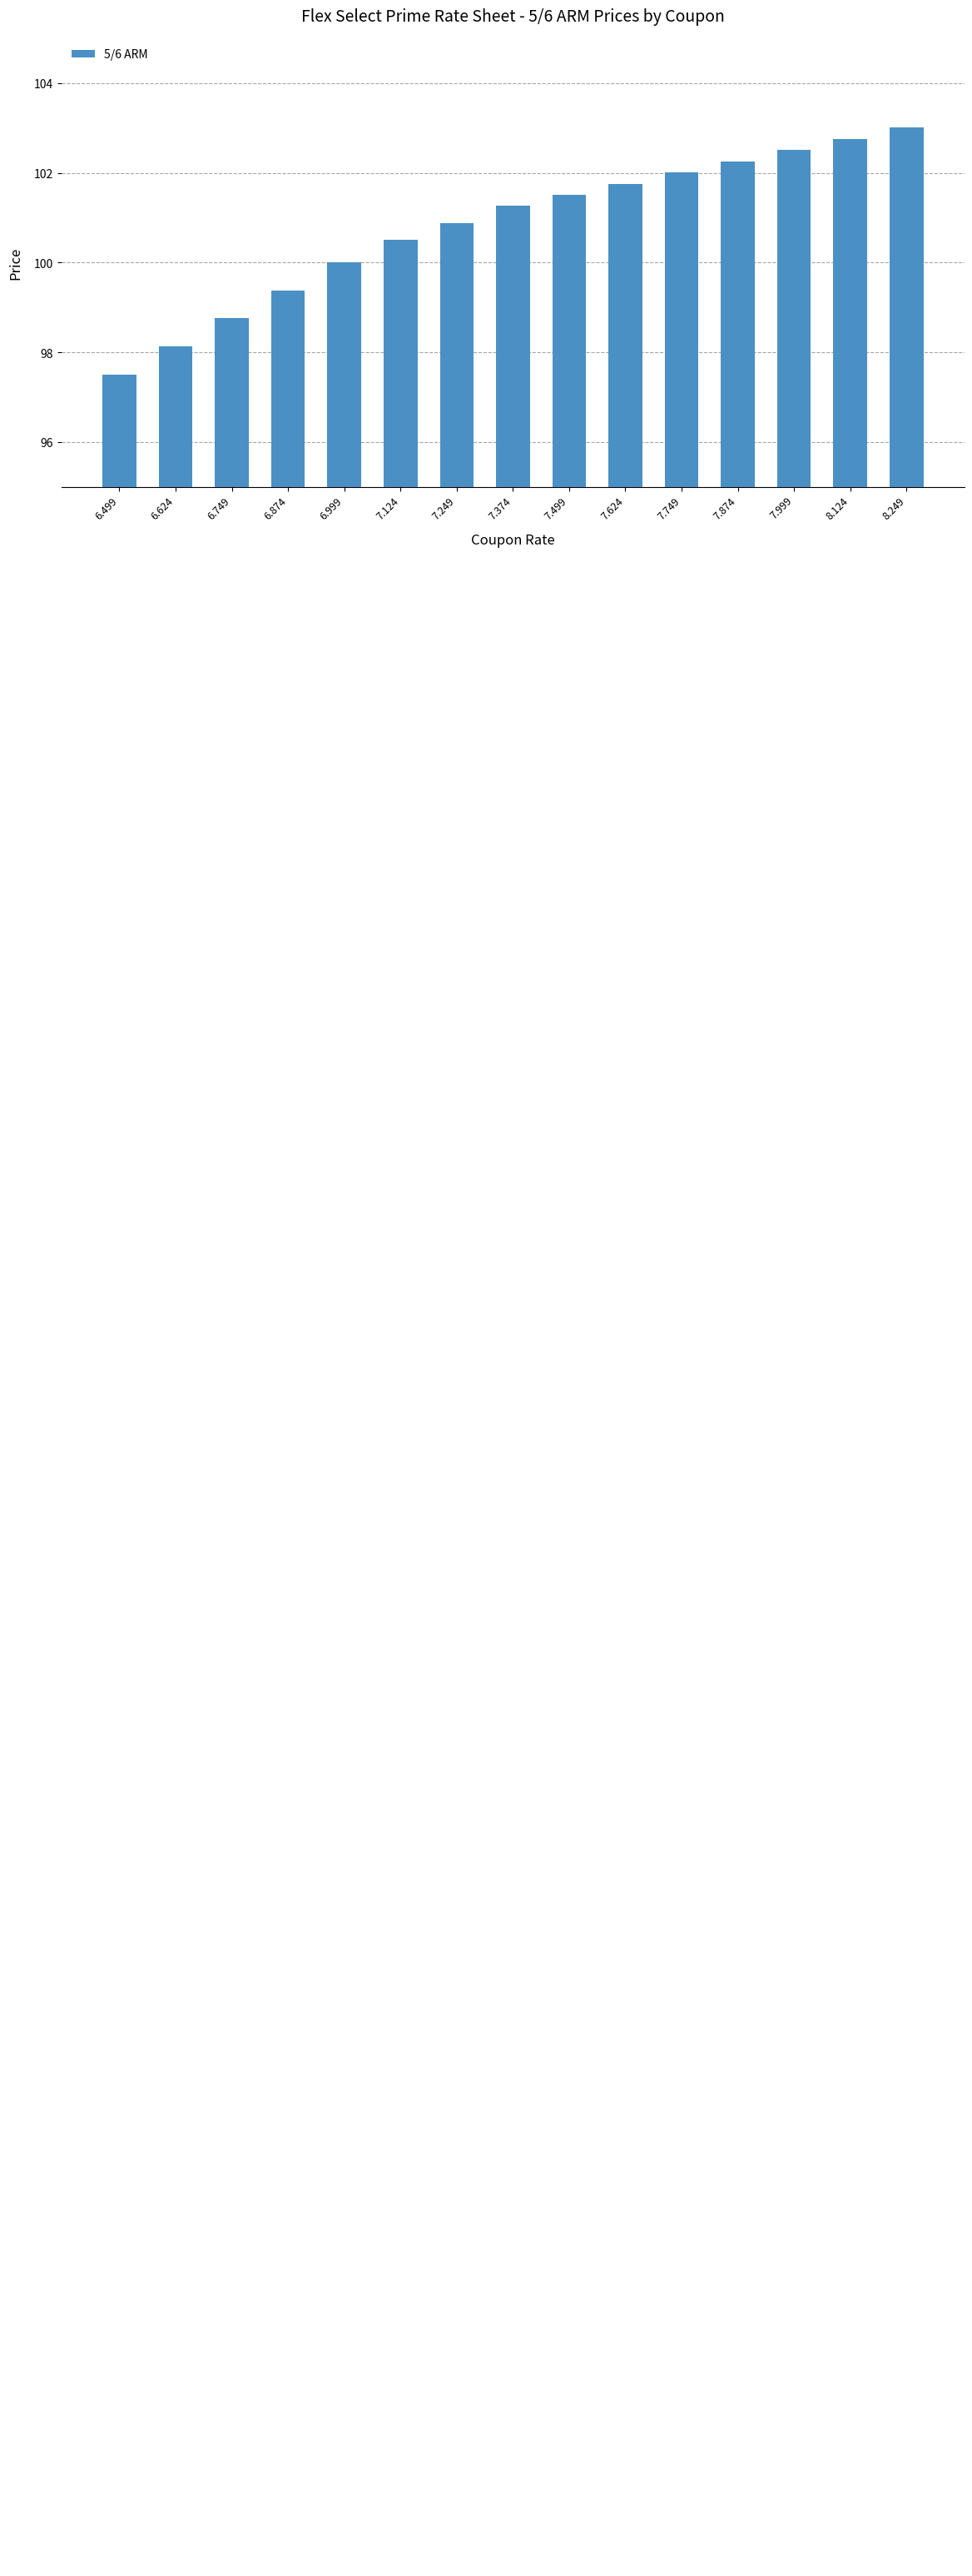

What is the minimum value shown in the chart?

97.5